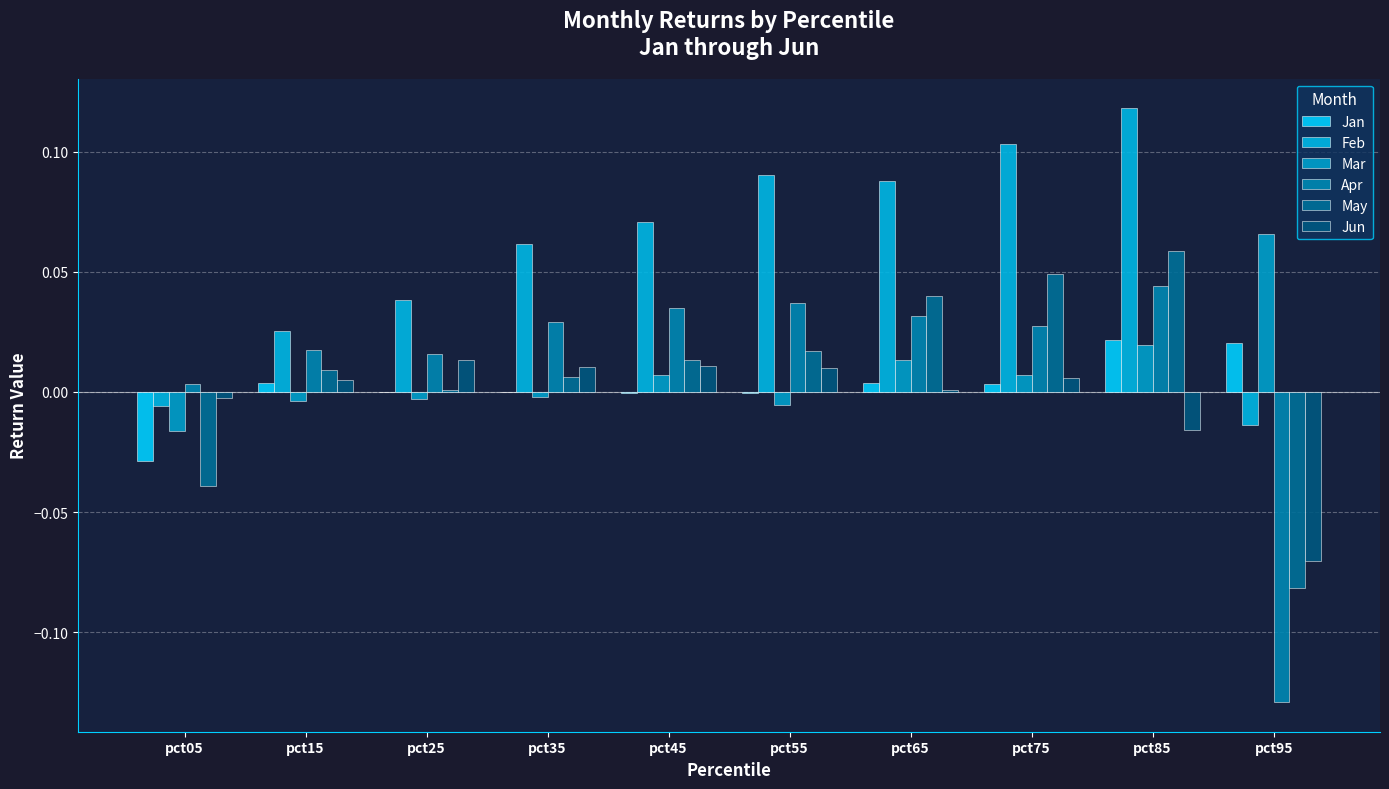

Are the bars horizontal?

No